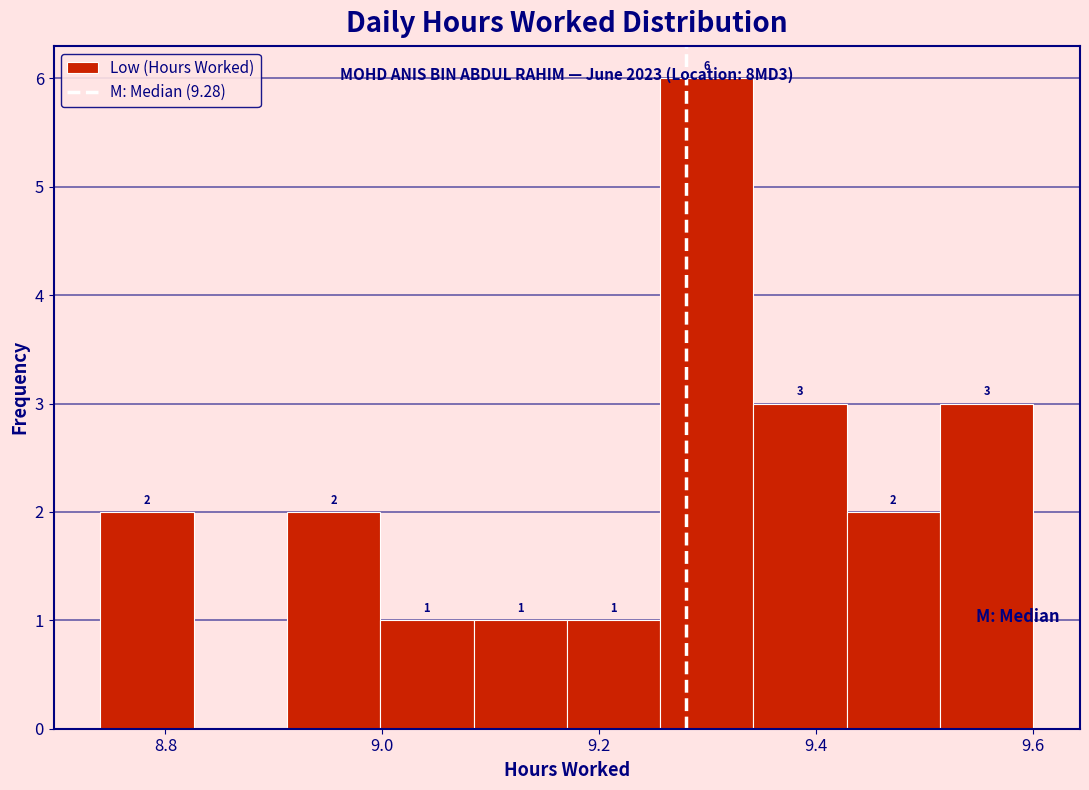

Over which range of the x-axis is the bar tallest?

9.256 to 9.342